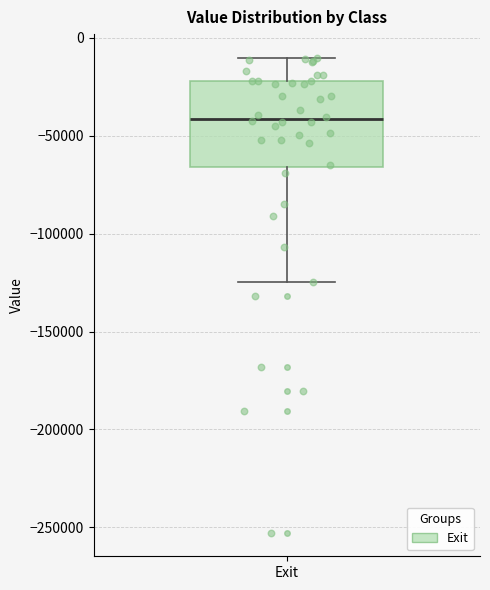

Where is the lower edge of the box for Exit on the y-axis? The values are not printed on the chart, so give them approximately, as read against the axis.

-65000